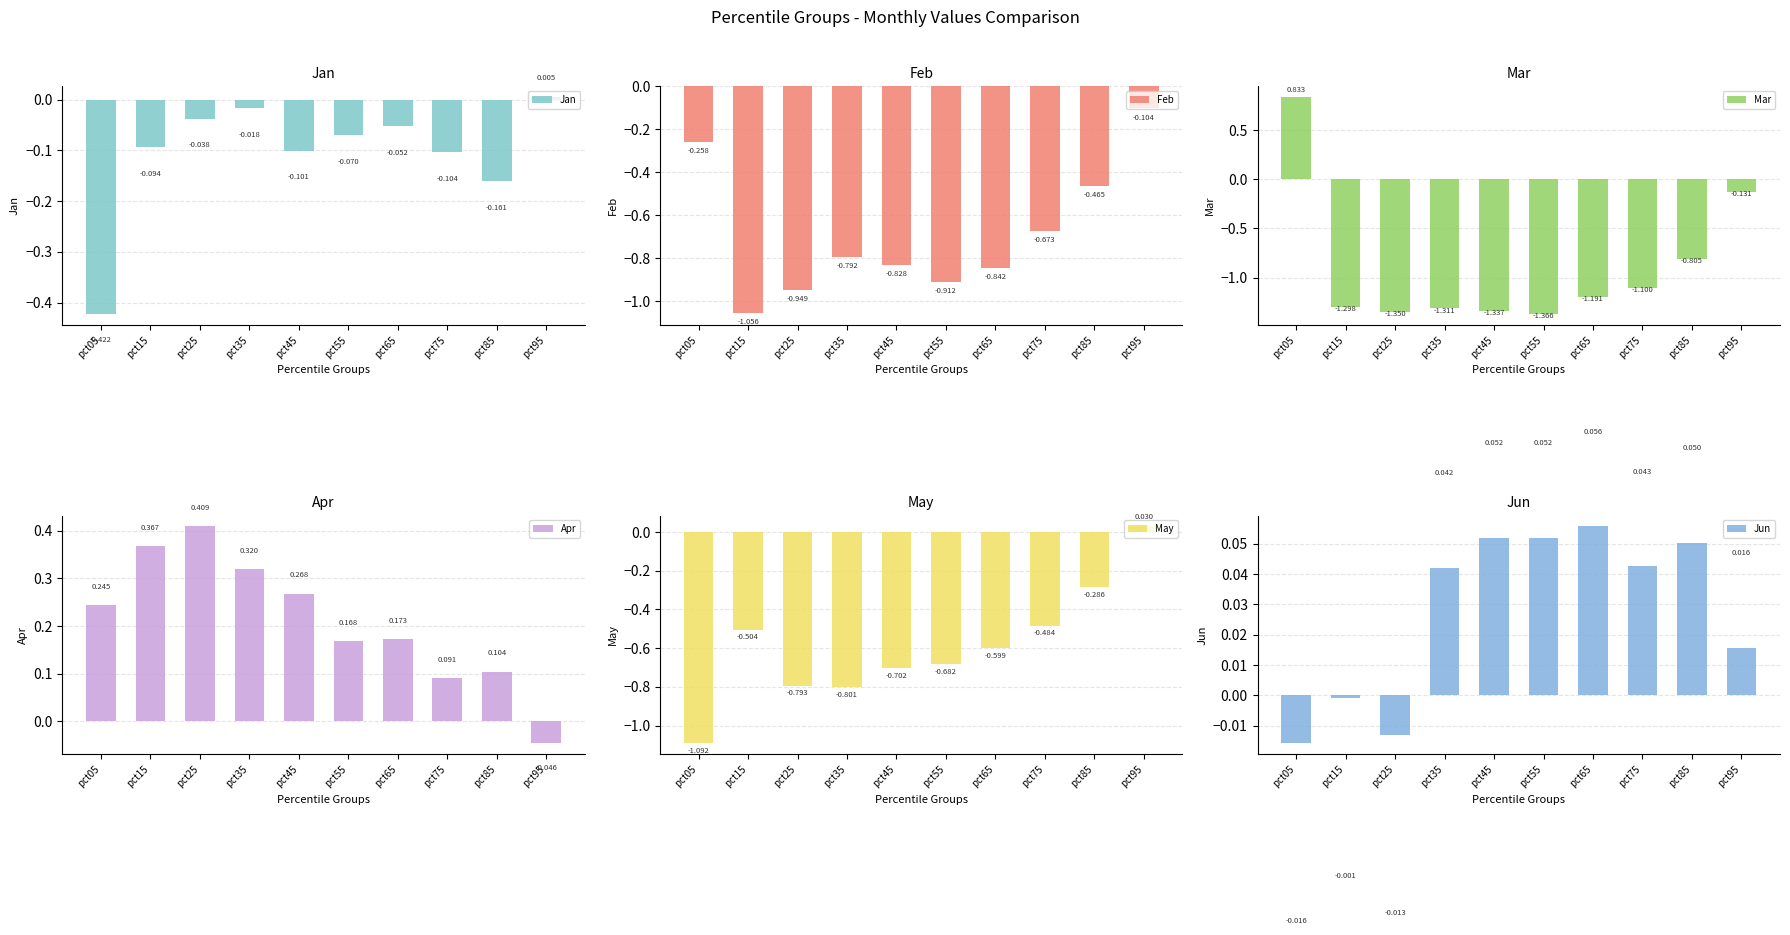

Reading left to right, extract all data points from this chart.

Jan: pct05=-0.4	pct15=-0.1	pct25=-0.0	pct35=-0.0	pct45=-0.1	pct55=-0.1	pct65=-0.1	pct75=-0.1	pct85=-0.2	pct95=0.0
Feb: pct05=-0.3	pct15=-1.1	pct25=-0.9	pct35=-0.8	pct45=-0.8	pct55=-0.9	pct65=-0.8	pct75=-0.7	pct85=-0.5	pct95=-0.1
Mar: pct05=0.8	pct15=-1.3	pct25=-1.4	pct35=-1.3	pct45=-1.3	pct55=-1.4	pct65=-1.2	pct75=-1.1	pct85=-0.8	pct95=-0.1
Apr: pct05=0.2	pct15=0.4	pct25=0.4	pct35=0.3	pct45=0.3	pct55=0.2	pct65=0.2	pct75=0.1	pct85=0.1	pct95=-0.0
May: pct05=-1.1	pct15=-0.5	pct25=-0.8	pct35=-0.8	pct45=-0.7	pct55=-0.7	pct65=-0.6	pct75=-0.5	pct85=-0.3	pct95=0.0
Jun: pct05=-0.0	pct15=-0.0	pct25=-0.0	pct35=0.0	pct45=0.1	pct55=0.1	pct65=0.1	pct75=0.0	pct85=0.1	pct95=0.0